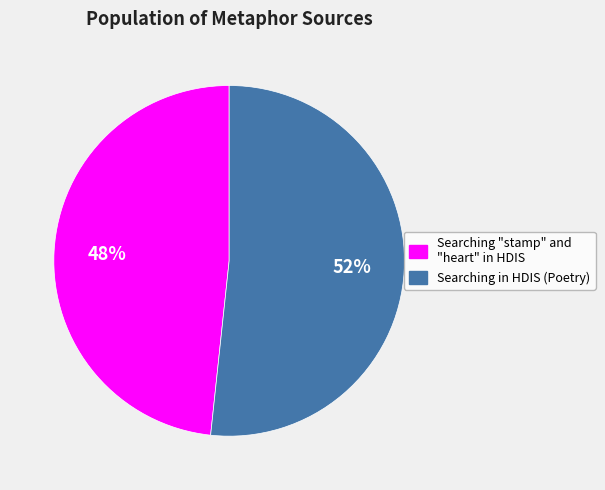

The Searching "stamp" and "heart" in HDIS slice represents 38% of the pie. True or false?

False